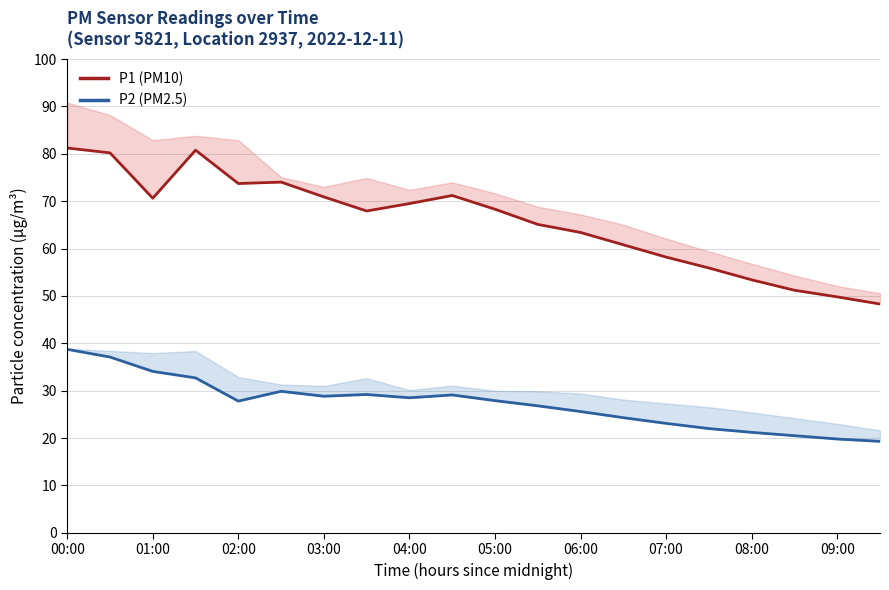

What is the lowest value of the P1 (PM10) series?

48.3